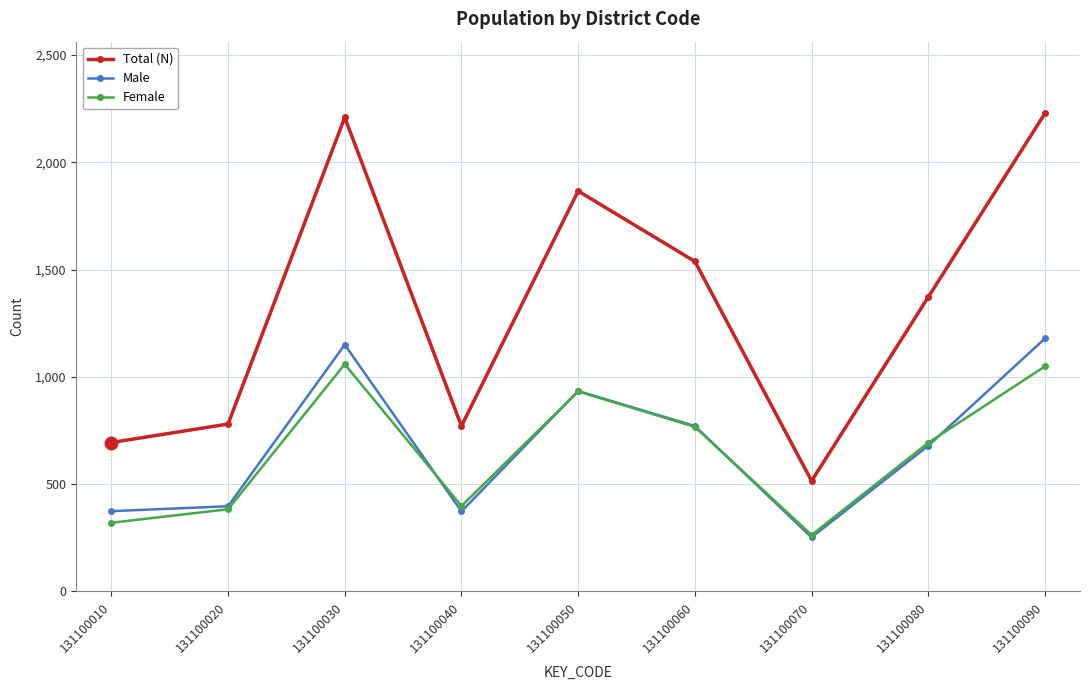

How many lines are shown in the chart?

3